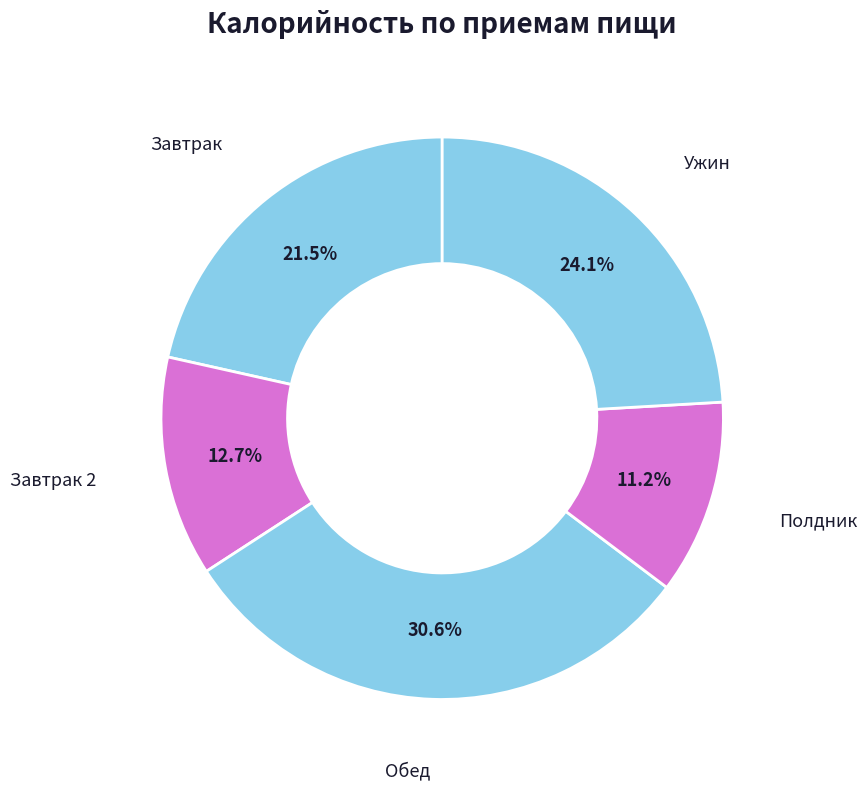

Does Обед account for over 50% of the chart?

No